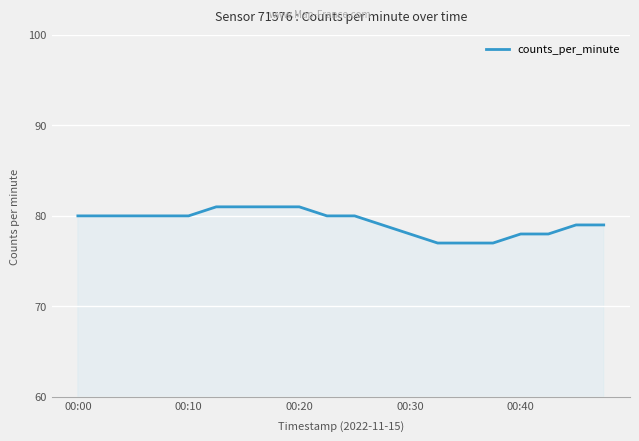

Does the chart have visible grid lines?

Yes